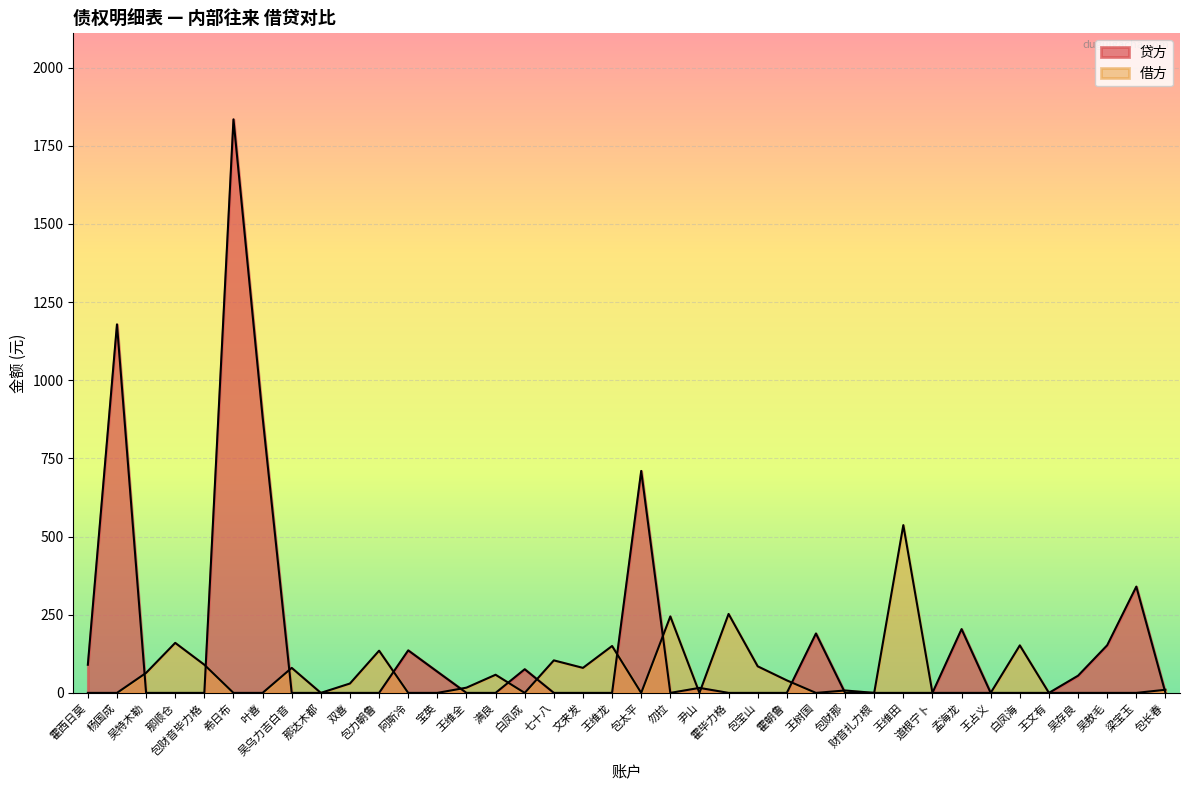

How many data points in 借方 are less than 7?

19